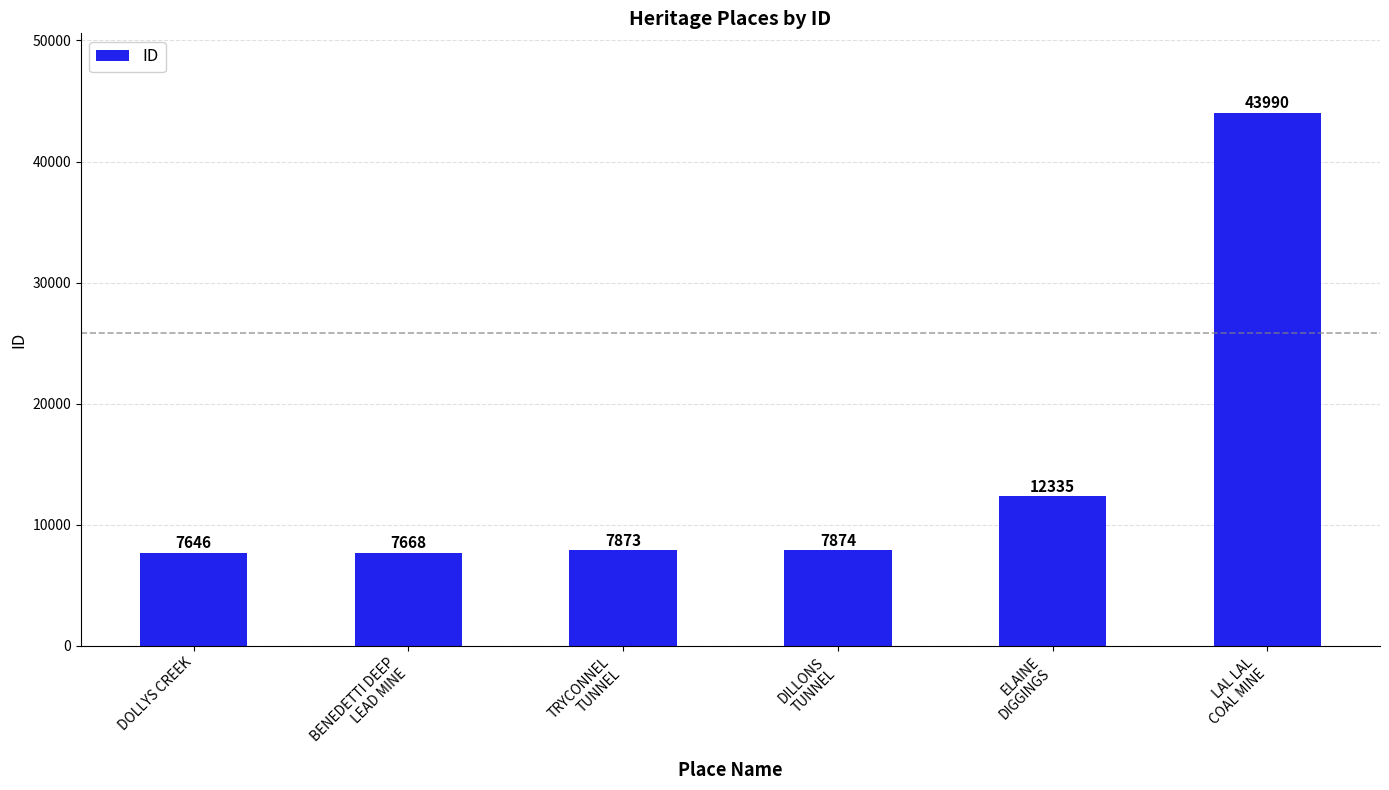

What is the label of the 3rd bar from the left?

TRYCONNEL
TUNNEL